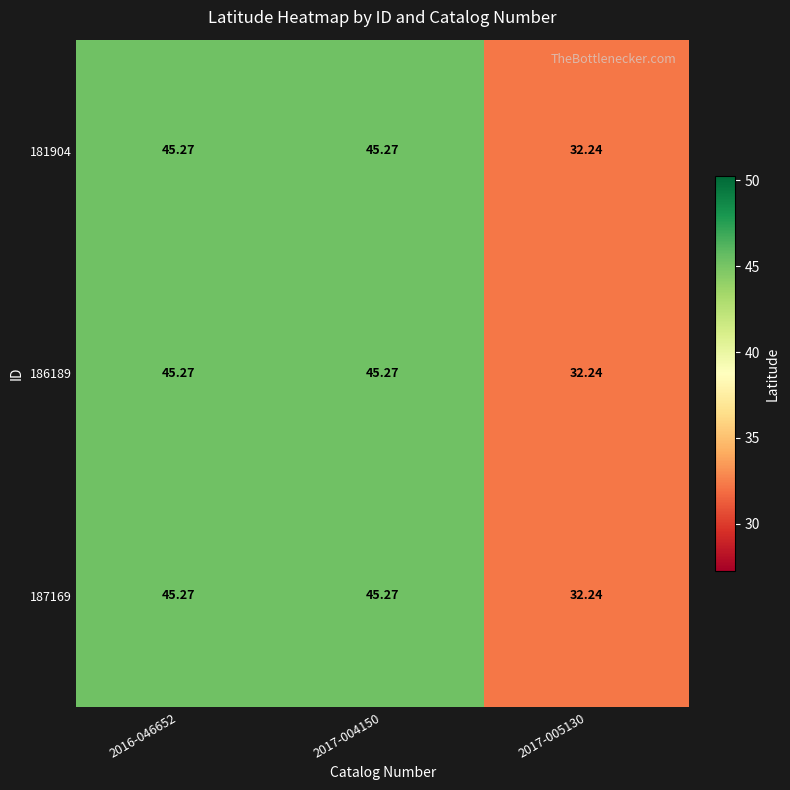

How many series are shown in this chart?

3